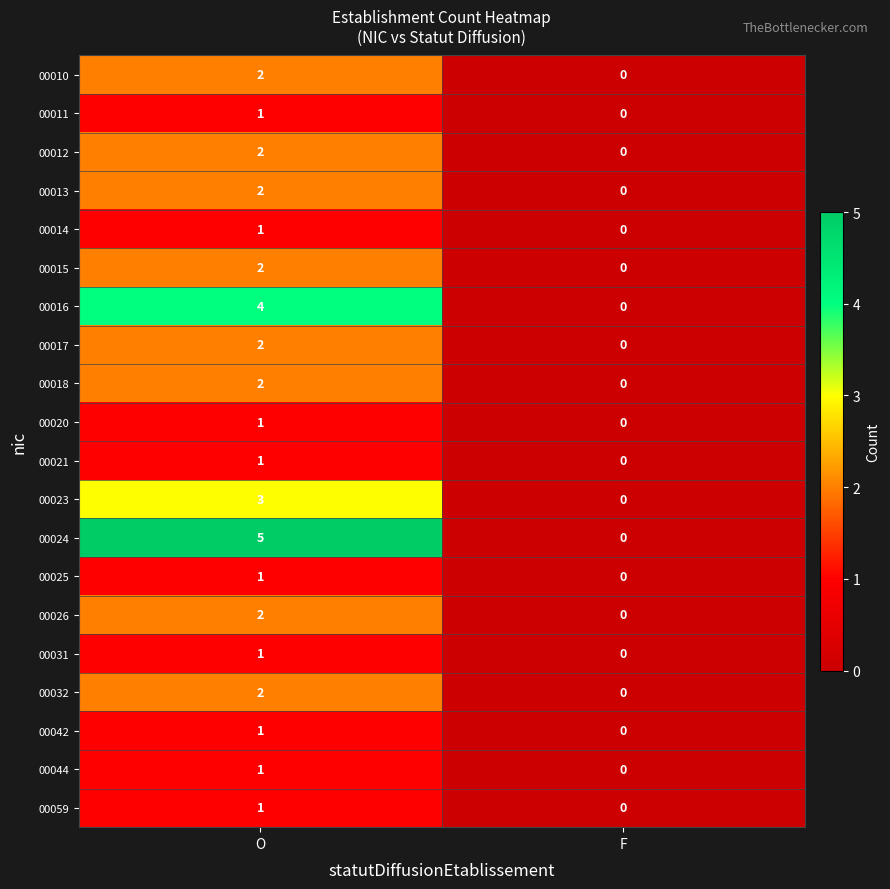

Rank the categories by 00032 value from lowest to highest.

F, O